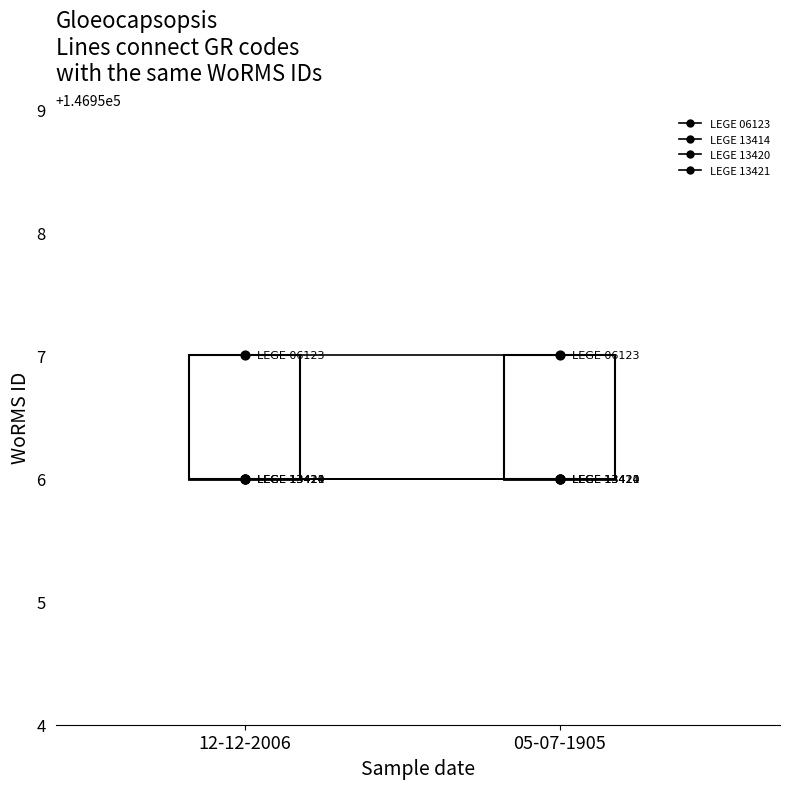

Which series has the largest total across all categories?

LEGE 06123